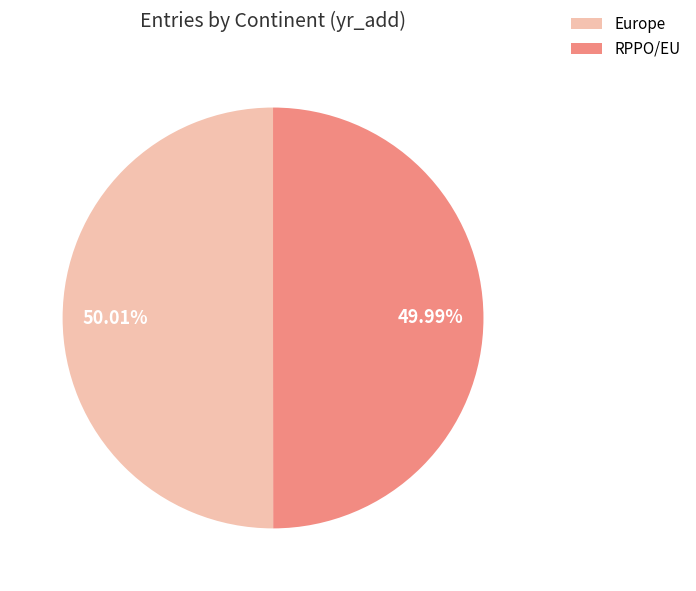

Is the sum of RPPO/EU and Europe greater than half?

Yes